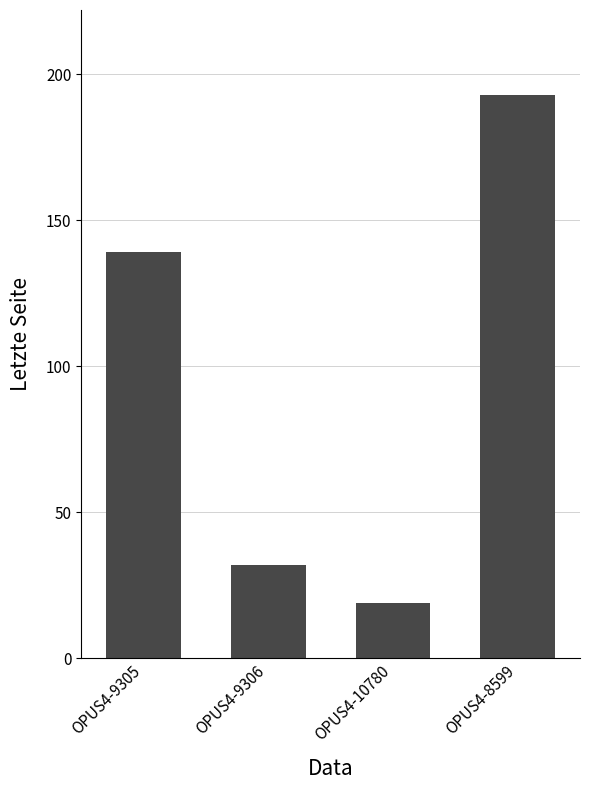

List the labels in order of value, smallest first.

OPUS4-10780, OPUS4-9306, OPUS4-9305, OPUS4-8599